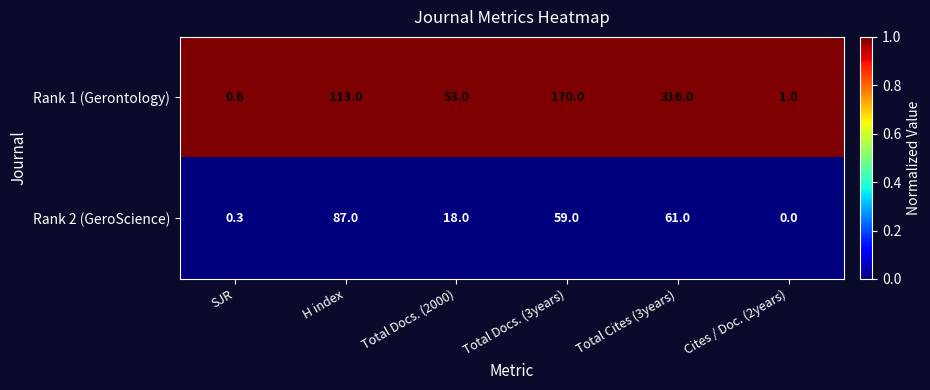

Reading left to right, what are all the values shown in this chart?

Rank 1 (Gerontology): SJR=0.6	H index=113.0	Total Docs. (2000)=53.0	Total Docs. (3years)=170.0	Total Cites (3years)=316.0	Cites / Doc. (2years)=1.0
Rank 2 (GeroScience): SJR=0.3	H index=87.0	Total Docs. (2000)=18.0	Total Docs. (3years)=59.0	Total Cites (3years)=61.0	Cites / Doc. (2years)=0.0